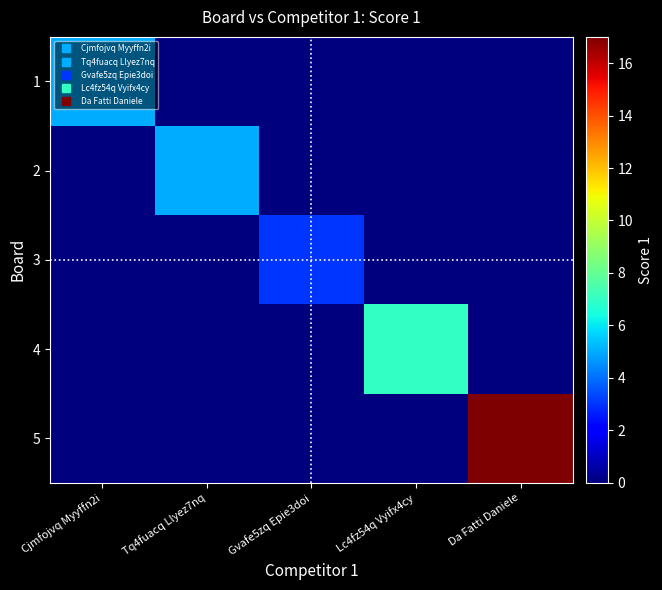

Reading left to right, extract all data points from this chart.

1: Cjmfojvq Myyffn2i=5	Tq4fuacq Llyez7nq=0	Gvafe5zq Epie3doi=0	Lc4fz54q Vyifx4cy=0	Da Fatti Daniele=0
2: Cjmfojvq Myyffn2i=0	Tq4fuacq Llyez7nq=5	Gvafe5zq Epie3doi=0	Lc4fz54q Vyifx4cy=0	Da Fatti Daniele=0
3: Cjmfojvq Myyffn2i=0	Tq4fuacq Llyez7nq=0	Gvafe5zq Epie3doi=3	Lc4fz54q Vyifx4cy=0	Da Fatti Daniele=0
4: Cjmfojvq Myyffn2i=0	Tq4fuacq Llyez7nq=0	Gvafe5zq Epie3doi=0	Lc4fz54q Vyifx4cy=7	Da Fatti Daniele=0
5: Cjmfojvq Myyffn2i=0	Tq4fuacq Llyez7nq=0	Gvafe5zq Epie3doi=0	Lc4fz54q Vyifx4cy=0	Da Fatti Daniele=17